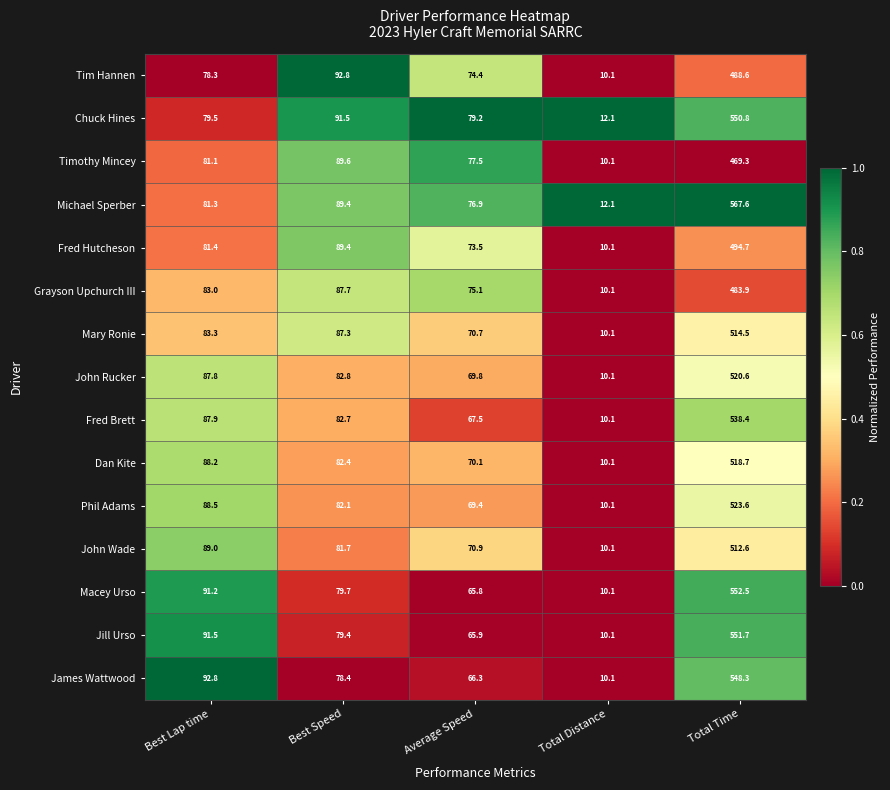

What is the difference between the maximum and minimum values in the Michael Sperber series?

555.5